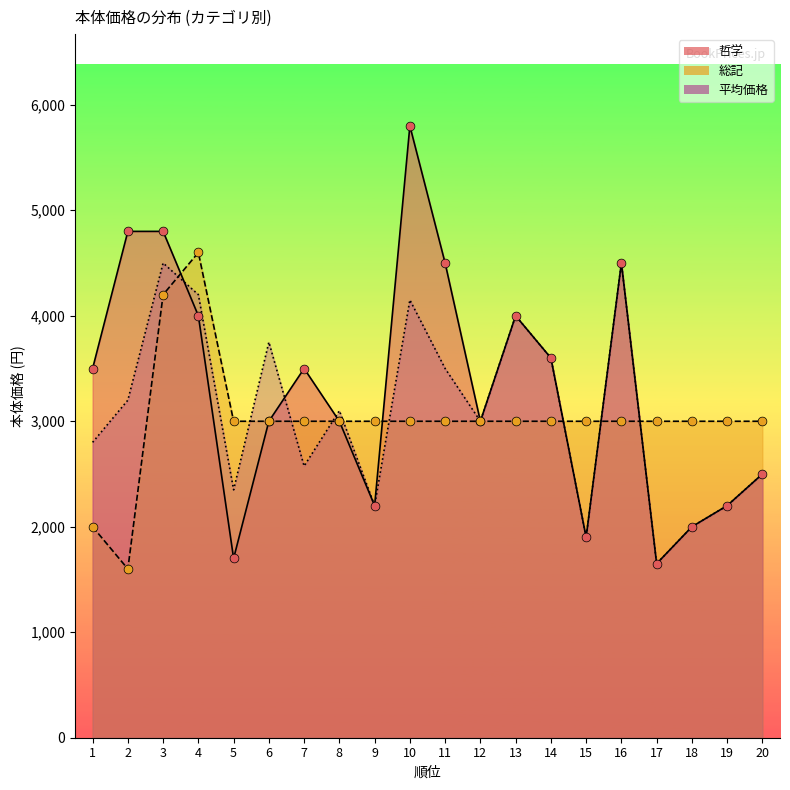

Which series has the widest spread of Y values?

哲学